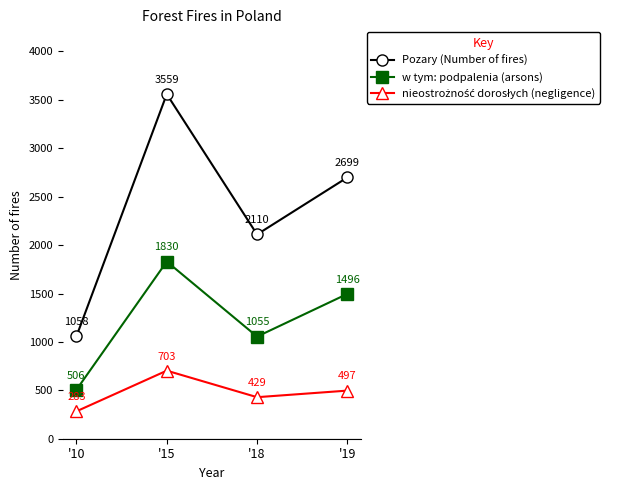

Does the chart display data point markers on the line(s)?

Yes